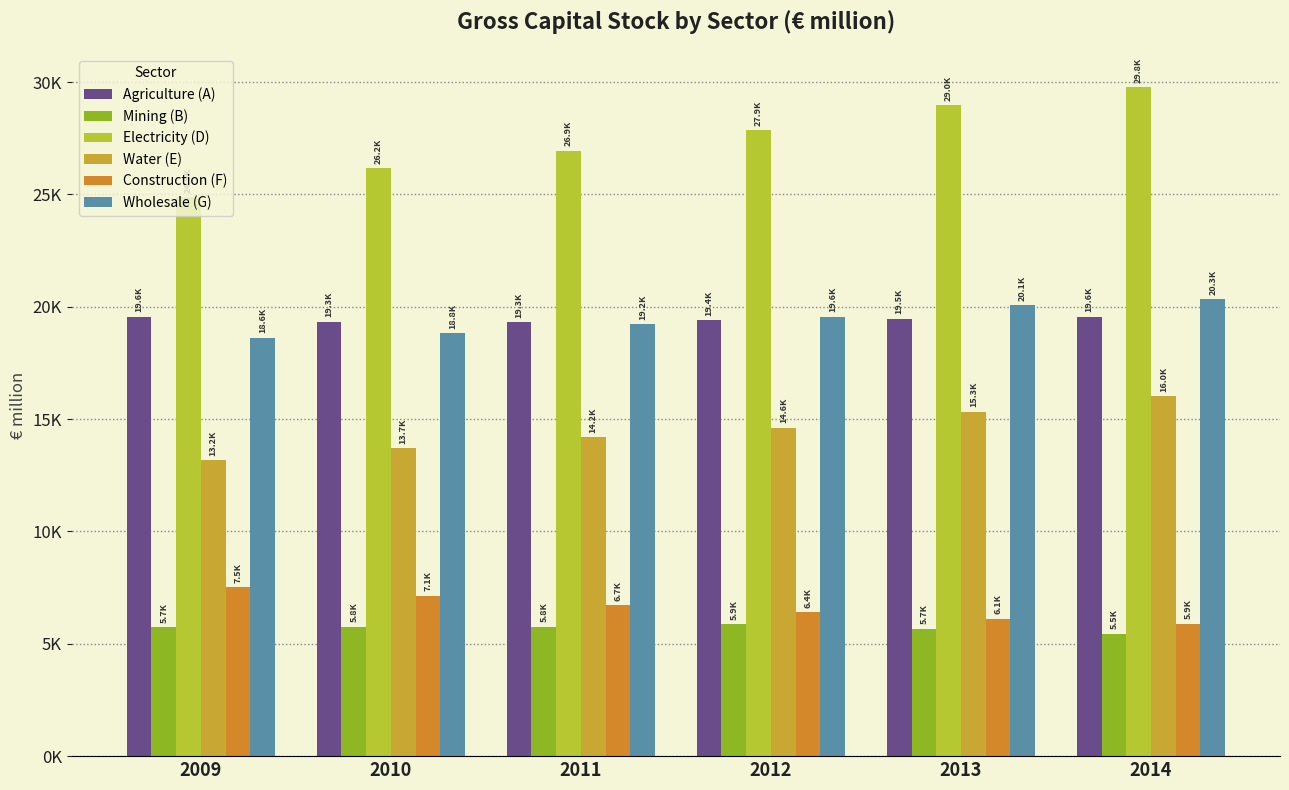

Reading right to left, extract all data points from this chart.

Agriculture (A): 19561.9	19467.6	19393.9	19313.5	19340.5	19559.7
Mining (B): 5451.7	5669.3	5871.3	5757.0	5765.1	5725.4
Electricity (D): 29765.4	28963.2	27865.5	26932.7	26169.6	24864.7
Water (E): 16026.2	15335.6	14613.0	14194.6	13713.7	13157.2
Construction (F): 5883.7	6106.3	6408.9	6715.7	7139.3	7505.9
Wholesale (G): 20343.1	20071.3	19559.9	19224.9	18821.0	18611.2